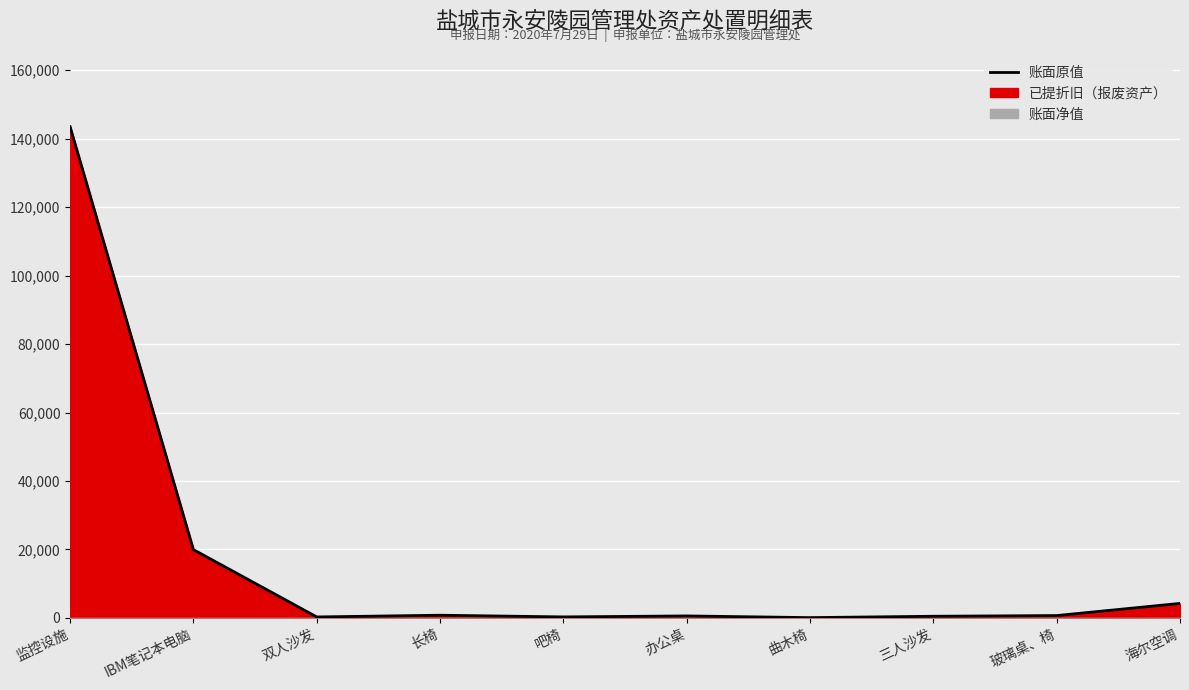

At which label is the value closest to 71789?

IBM笔记本电脑